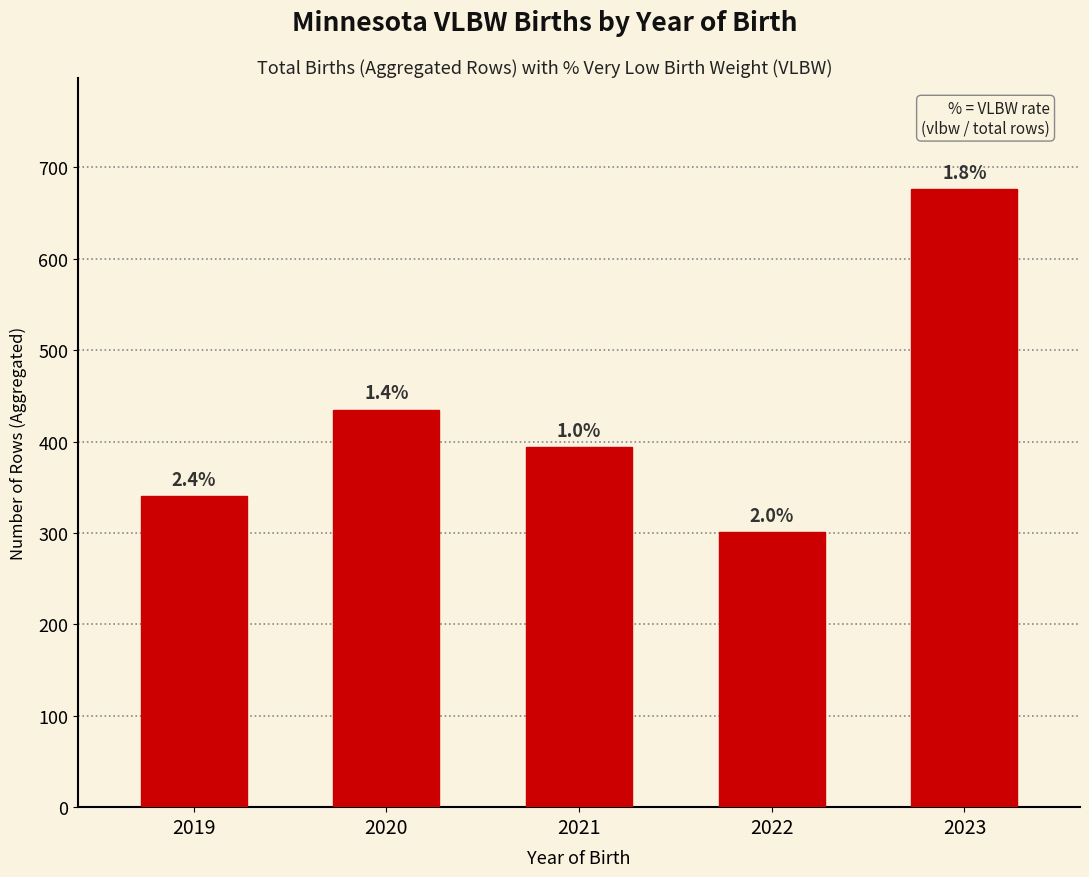

What is the greatest value displayed?

676